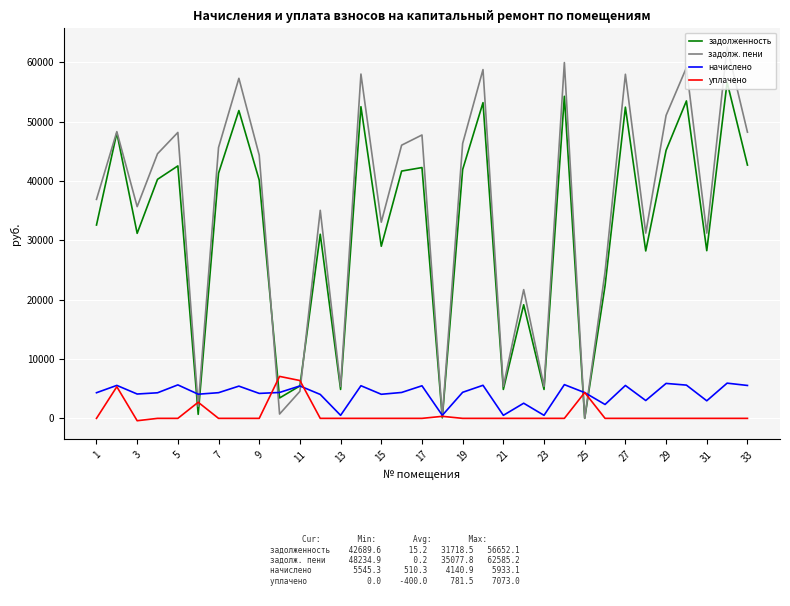

Which series has the largest range (max minus min)?

задолж. пени